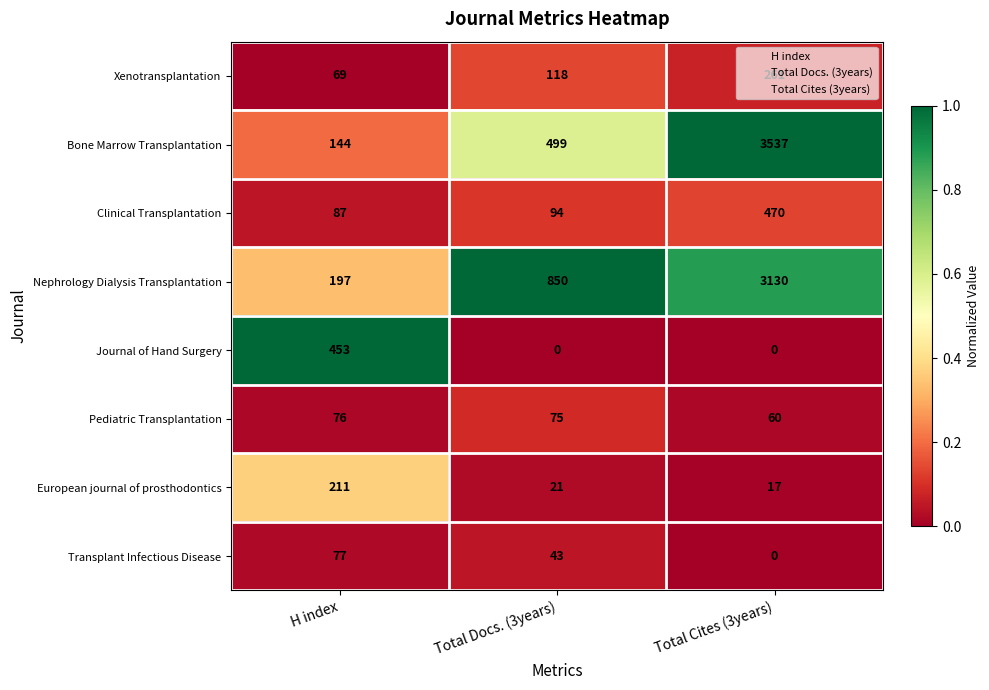

What is the approximate value of Bone Marrow Transplantation at Total Cites (3years), to the nearest 10?

3540